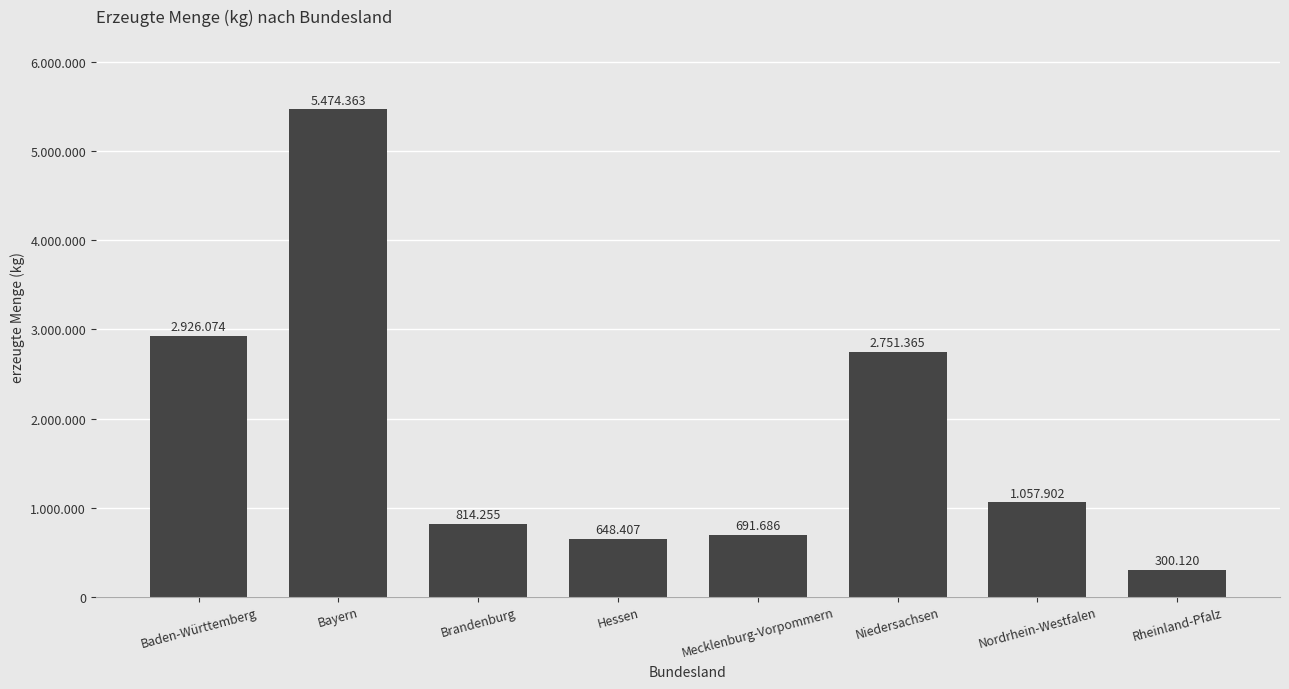

List the labels in order of value, largest first.

Bayern, Baden-Württemberg, Niedersachsen, Nordrhein-Westfalen, Brandenburg, Mecklenburg-Vorpommern, Hessen, Rheinland-Pfalz